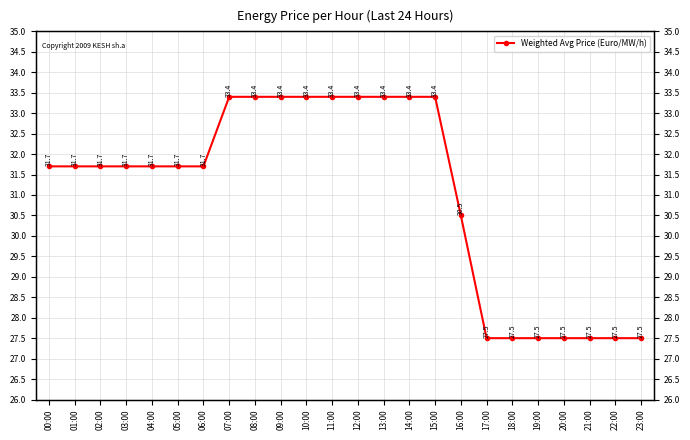

What is the difference between the maximum and minimum values?

5.9